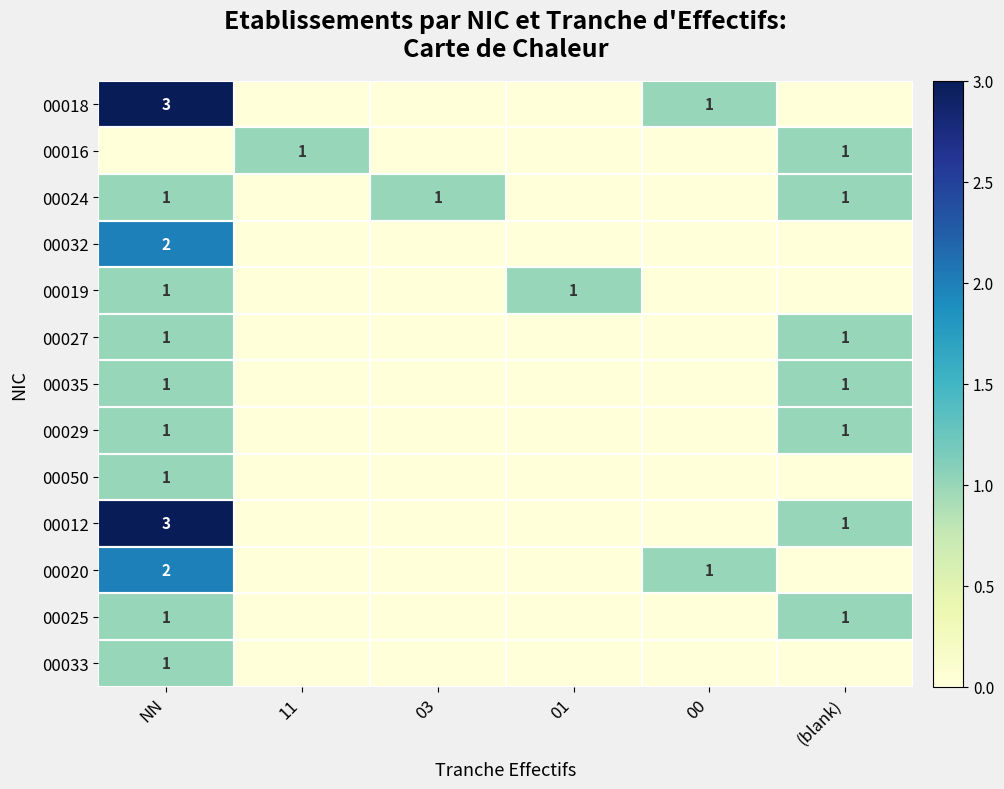

At which category is the sum across all series the highest?

NN